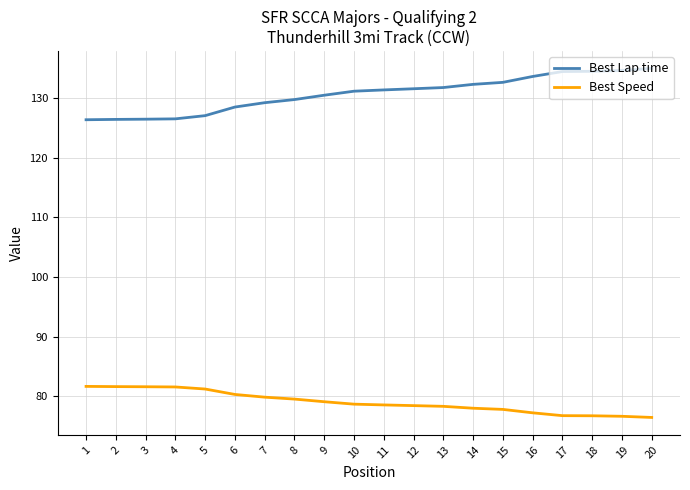

The Best Lap time series shows 132.3 at 14. True or false?

True